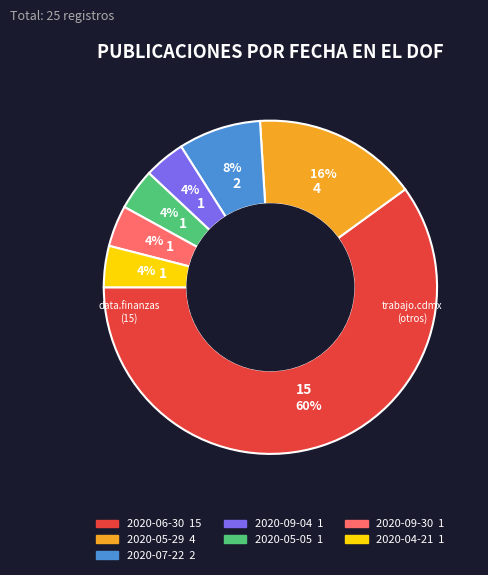

Is the sum of 2020-07-22 and 2020-05-29 greater than half?

No